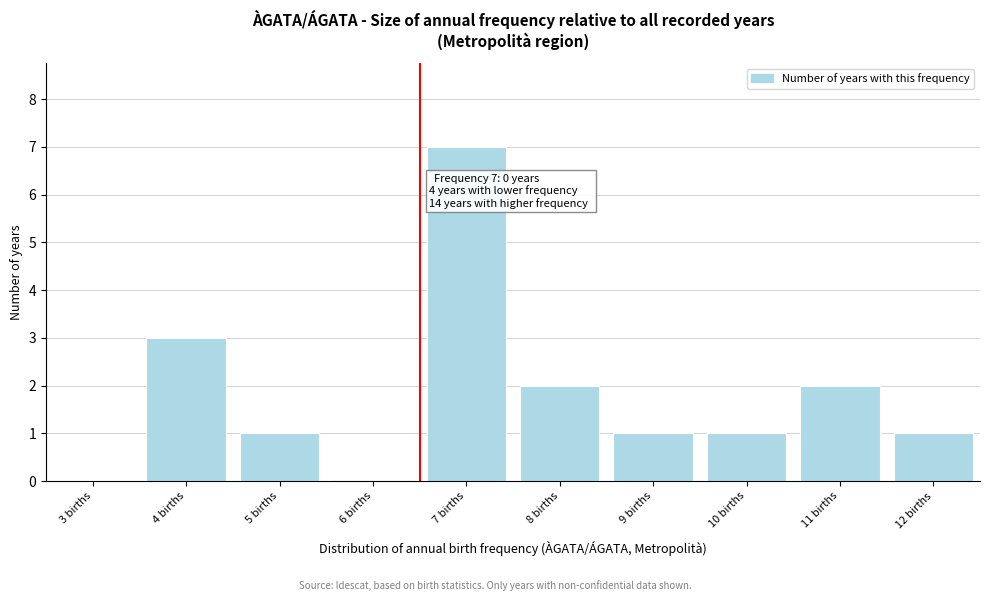

Reading right to left, transcribe all the data shown in this chart.

12 births=1	11 births=2	10 births=1	9 births=1	8 births=2	7 births=7	6 births=0	5 births=1	4 births=3	3 births=0